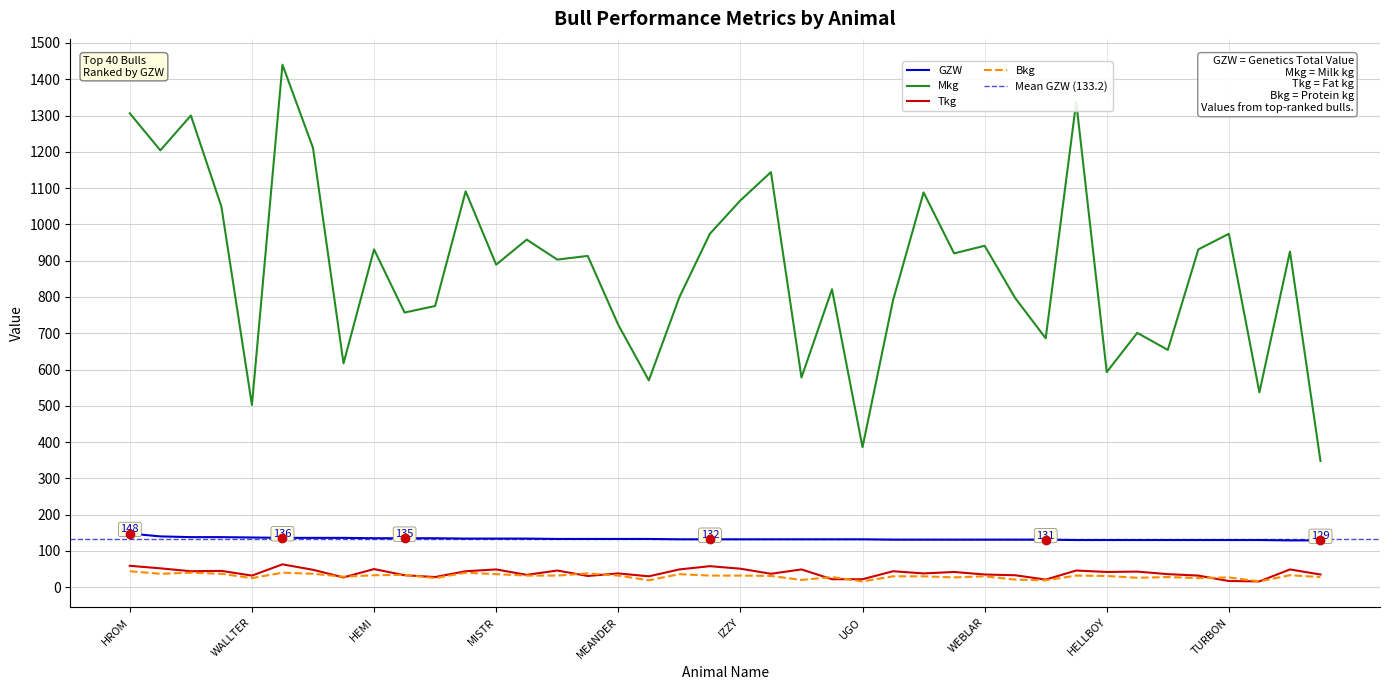

Reading left to right, extract all data points from this chart.

GZW: 148	140	138	138	137	136	136	136	135	135	135	134	134	134	133	133	133	133	132	132	132	132	132	132	132	131	131	131	131	131	131	130	130	130	130	130	130	130	129	129
Mkg: 1306	1204	1300	1049	502	1440	1211	617	931	757	775	1091	889	958	903	913	723	570	799	974	1066	1144	578	821	386	791	1088	920	941	797	686	1337	593	701	654	931	974	537	925	348
Tkg: 59	52	44	45	32	63	48	27	50	33	28	44	49	34	46	31	38	30	49	58	51	37	49	22	22	44	38	42	35	33	21	46	42	43	36	32	17	16	49	35
Bkg: 44	37	40	37	25	40	37	29	33	34	25	40	36	32	32	38	32	19	36	32	32	31	20	28	16	30	30	27	30	21	19	32	31	26	28	25	27	16	33	28